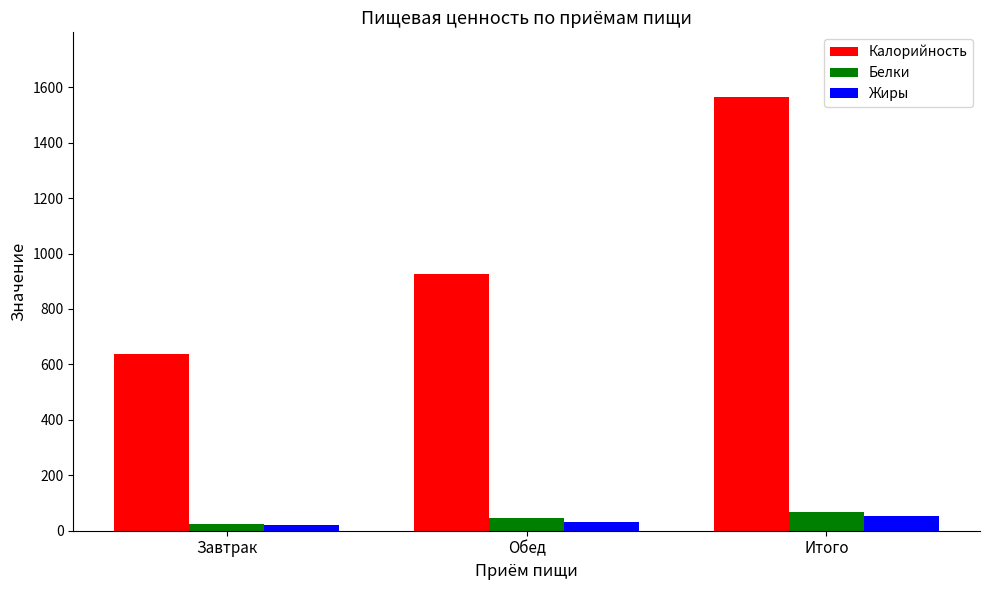

What is the sum of all Жиры values?

107.5